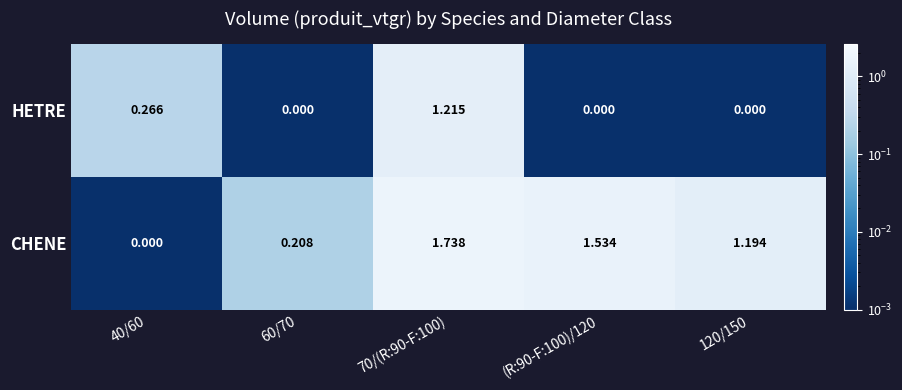

Is the value of HETRE at 40/60 greater than the value of CHENE at 40/60?

Yes